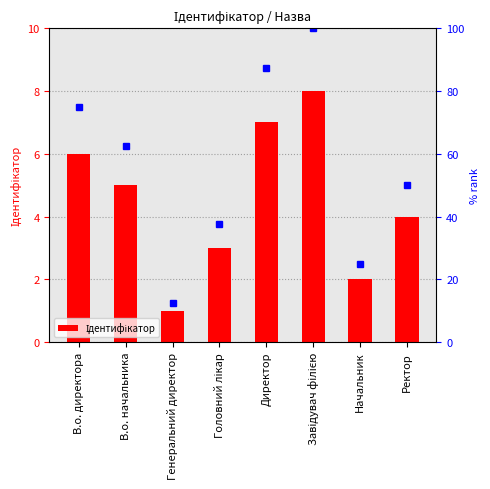

Reading right to left, transcribe all the data shown in this chart.

Ректор=4	Начальник=2	Завідувач філією=8	Директор=7	Головний лікар=3	Генеральний директор=1	В.о. начальника=5	В.о. директора=6